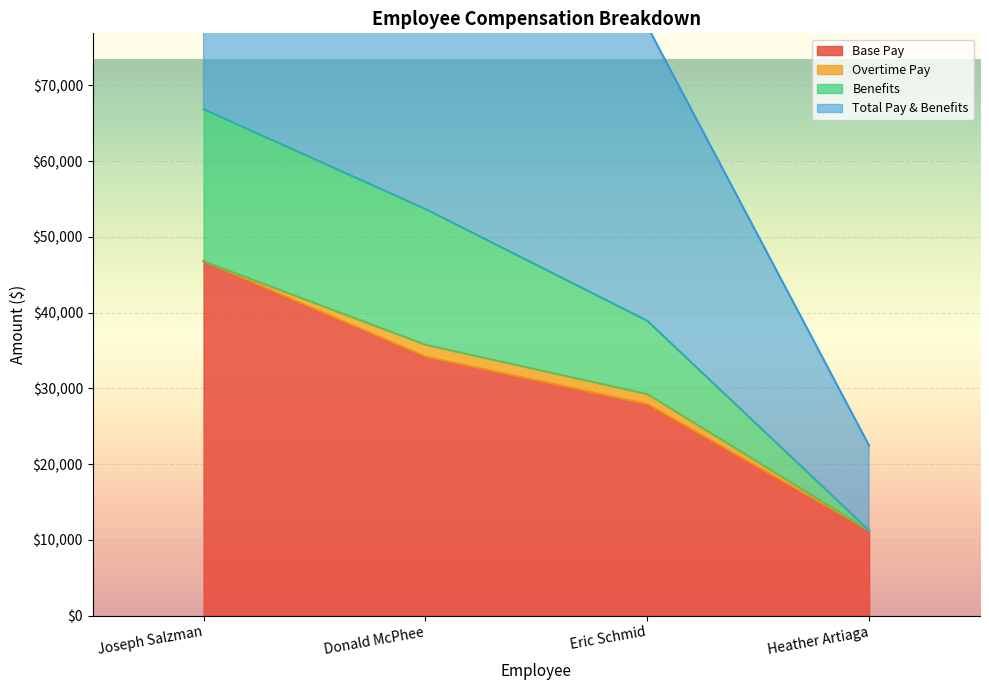

At which label does Benefits reach its minimum?

Heather Artiaga